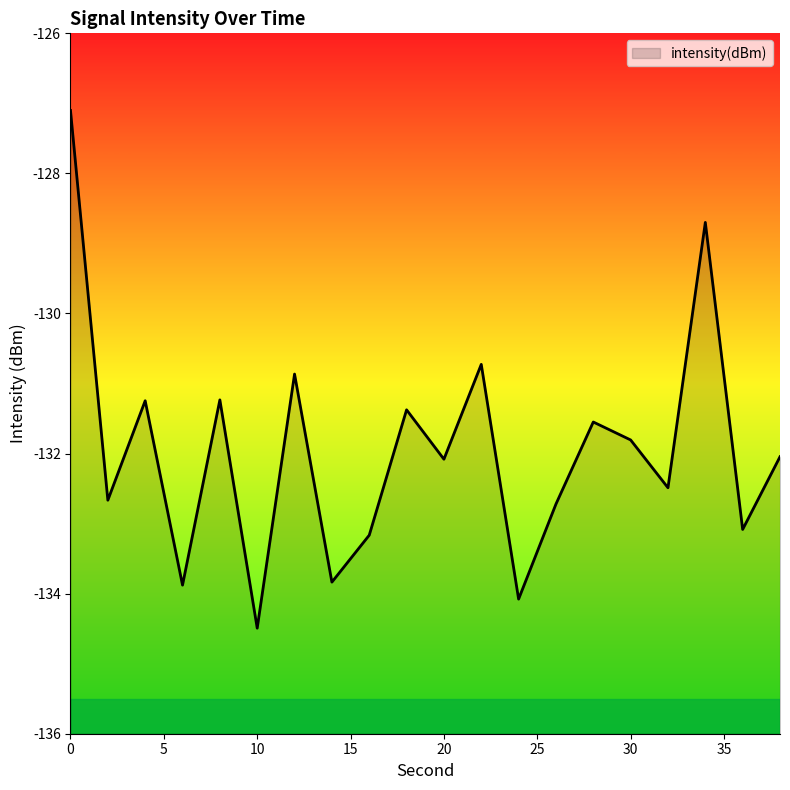

Where is the first local minimum?

2